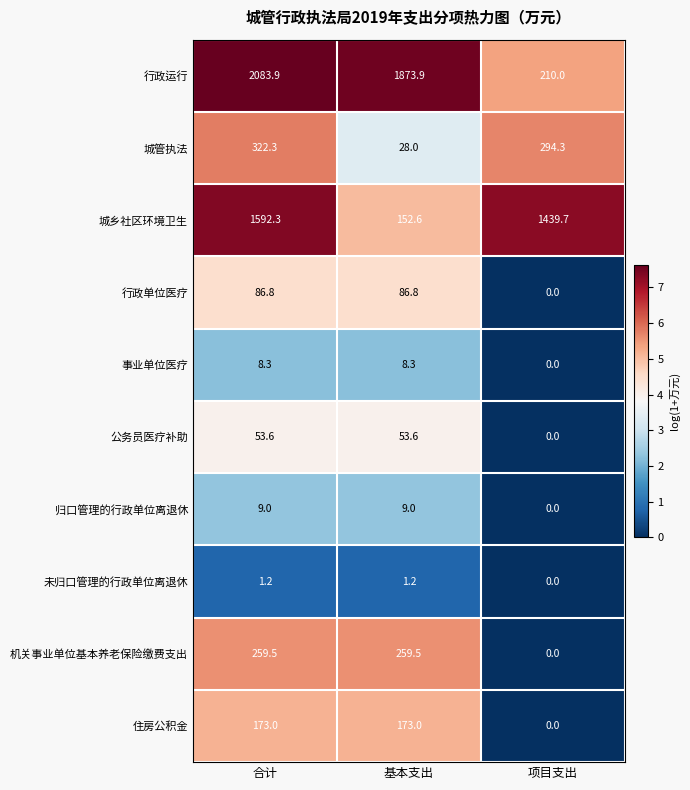

How many data points does each series have?

3